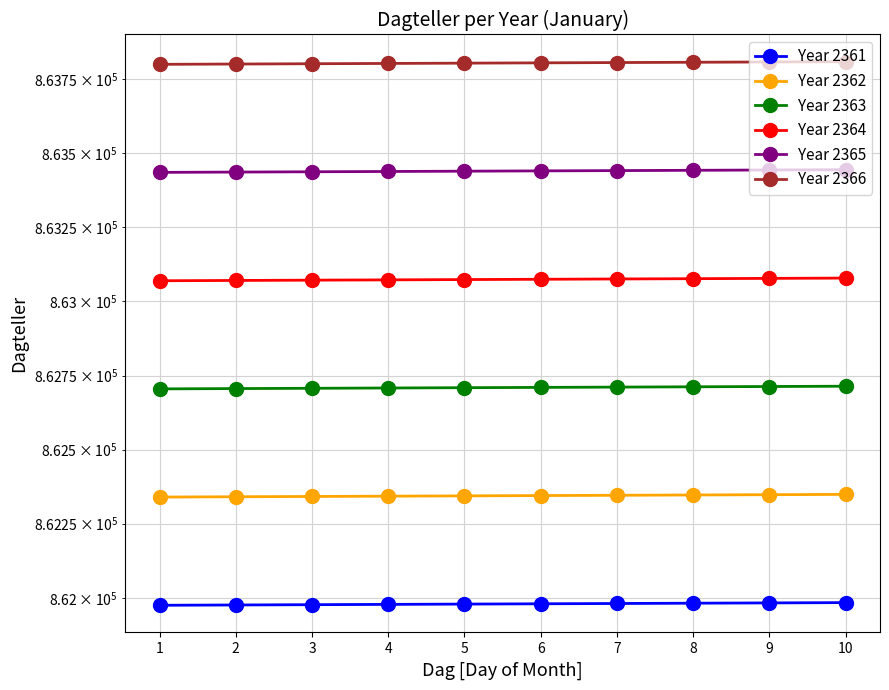

What are all the series names shown in the legend?

Year 2361, Year 2362, Year 2363, Year 2364, Year 2365, Year 2366